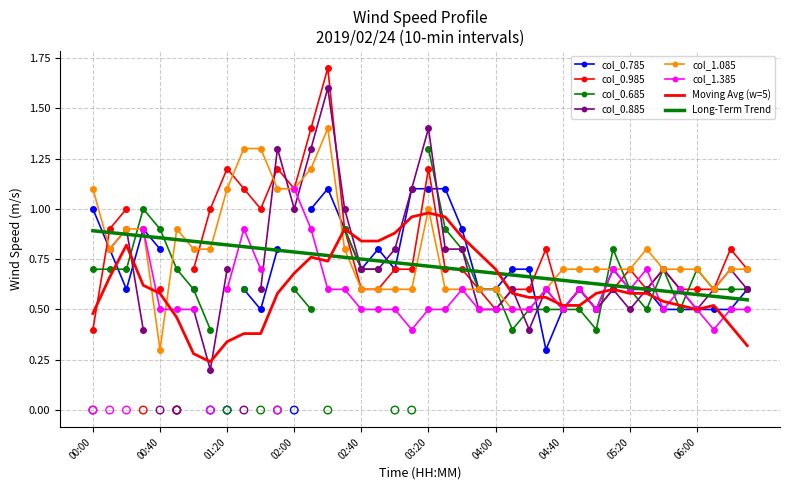

True or false: Long-Term Trend has a value of 1.3 at 01:20.

False